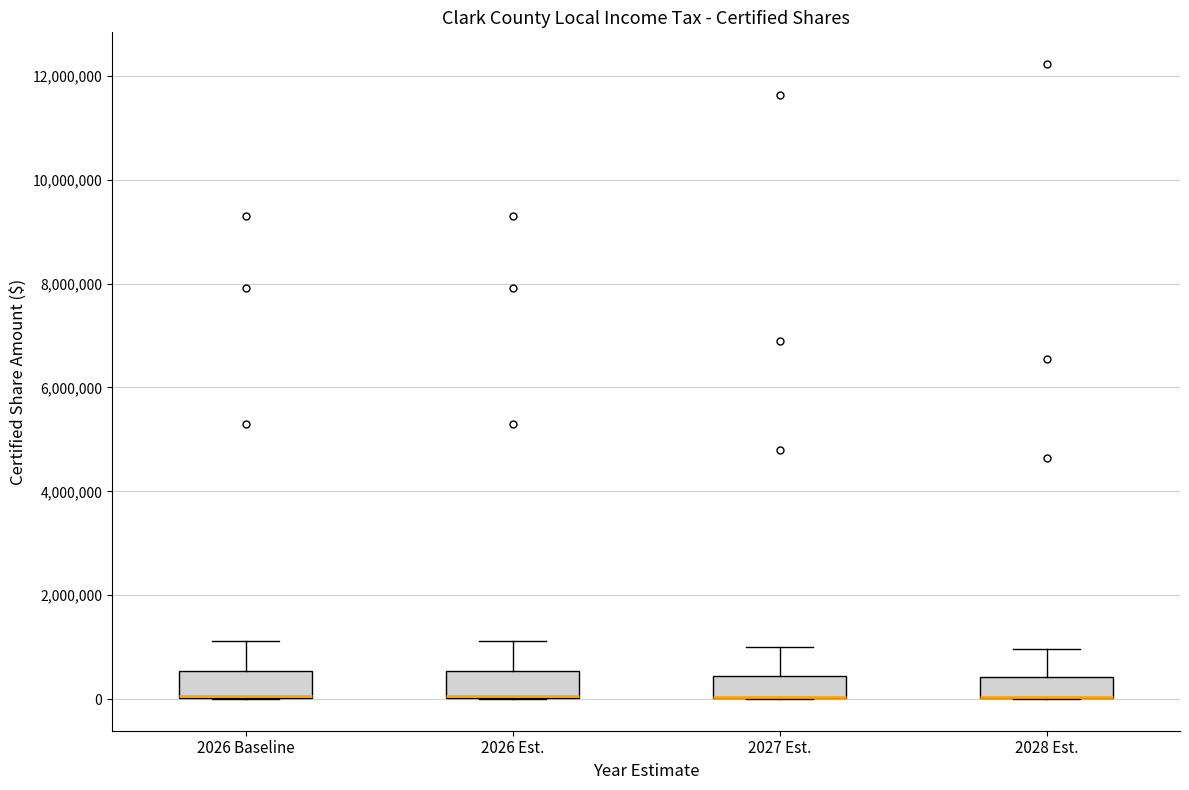

Where does the upper whisker of the box for 2026 Baseline end on the y-axis? The values are not printed on the chart, so give them approximately, as read against the axis.

1200000